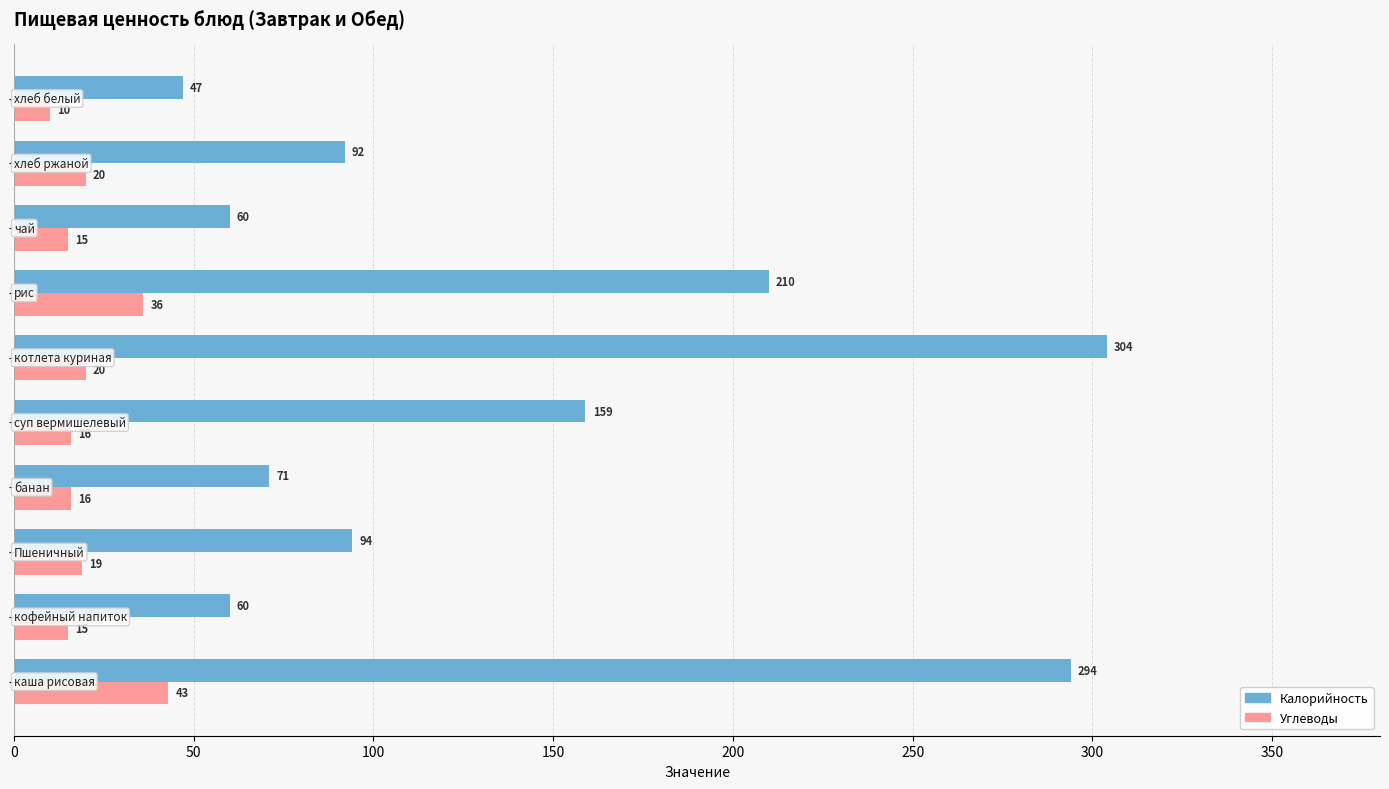

Which series has the widest spread of values?

Калорийность